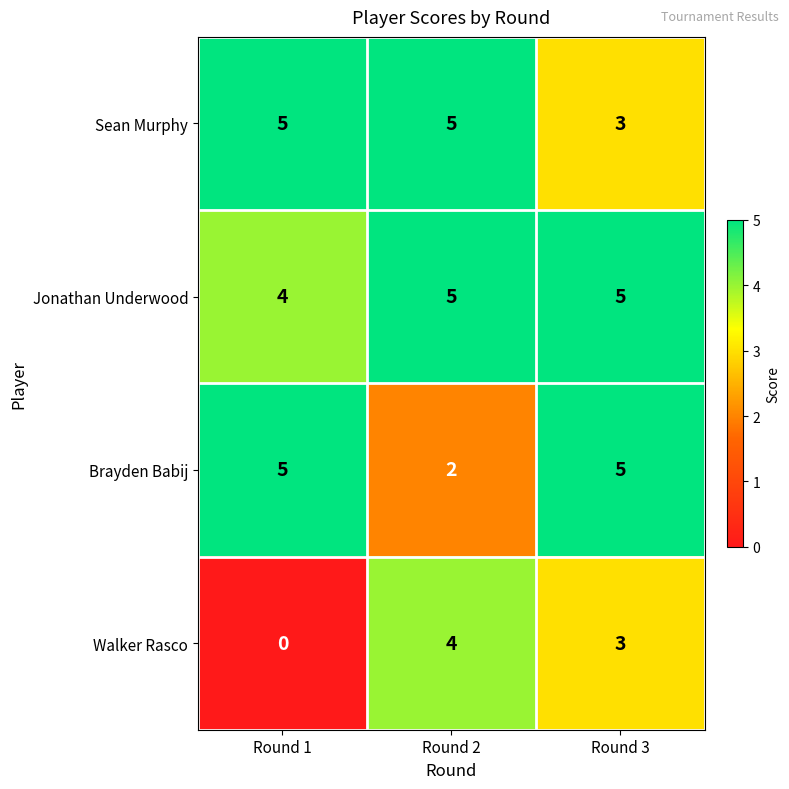

What is the difference between the highest and lowest values at Round 3?

2